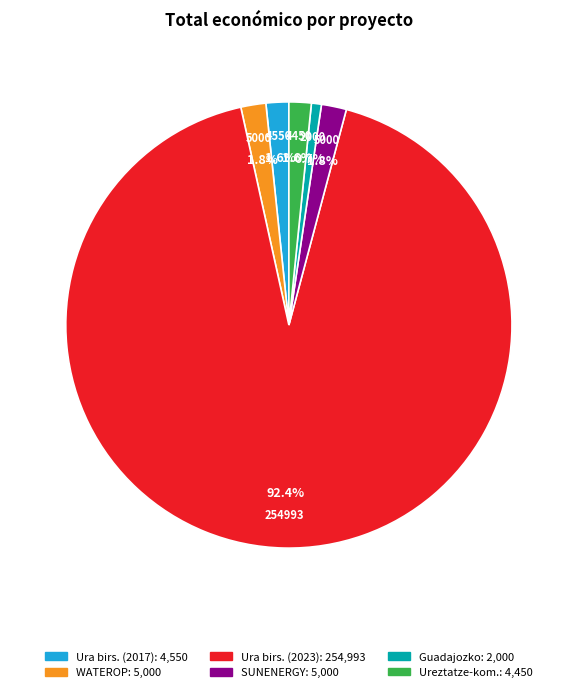

Does any single category account for the majority?

Yes